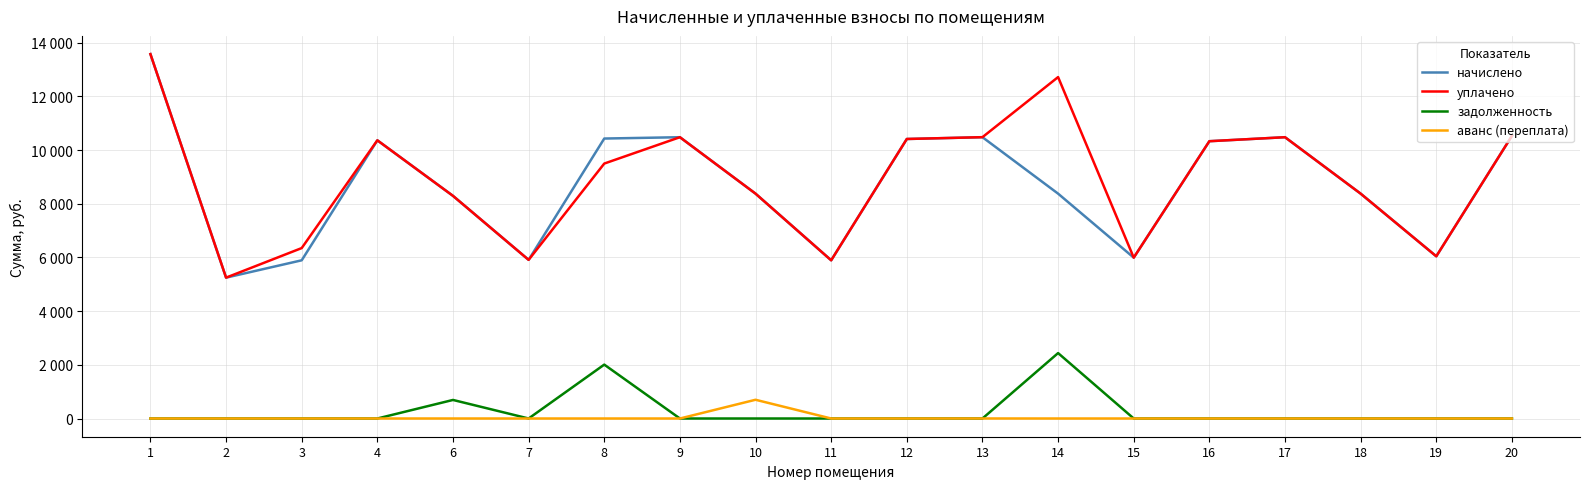

What are all the series names shown in the legend?

начислено, уплачено, задолженность, аванс (переплата)